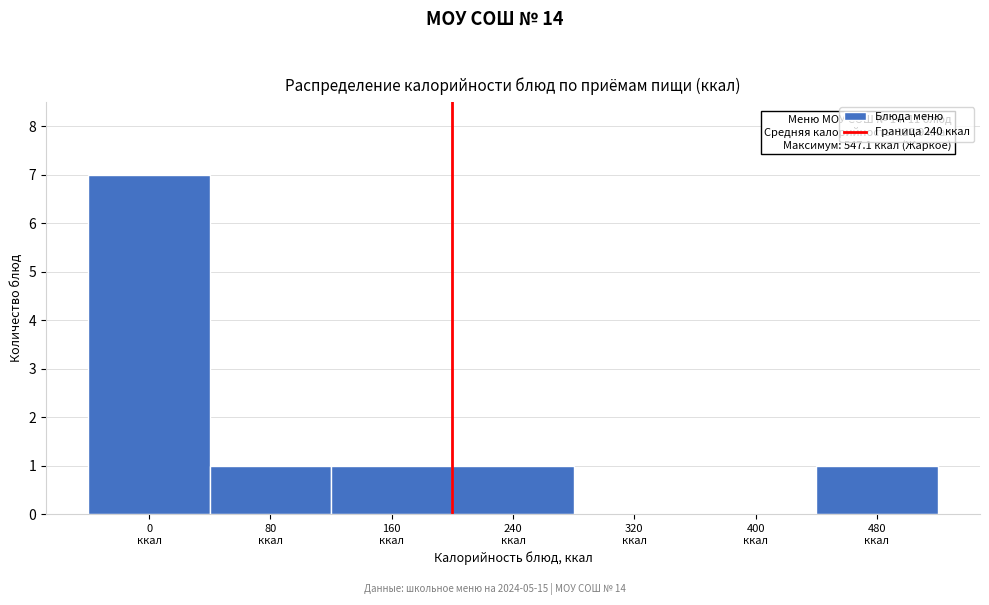

What is the greatest value displayed?

7